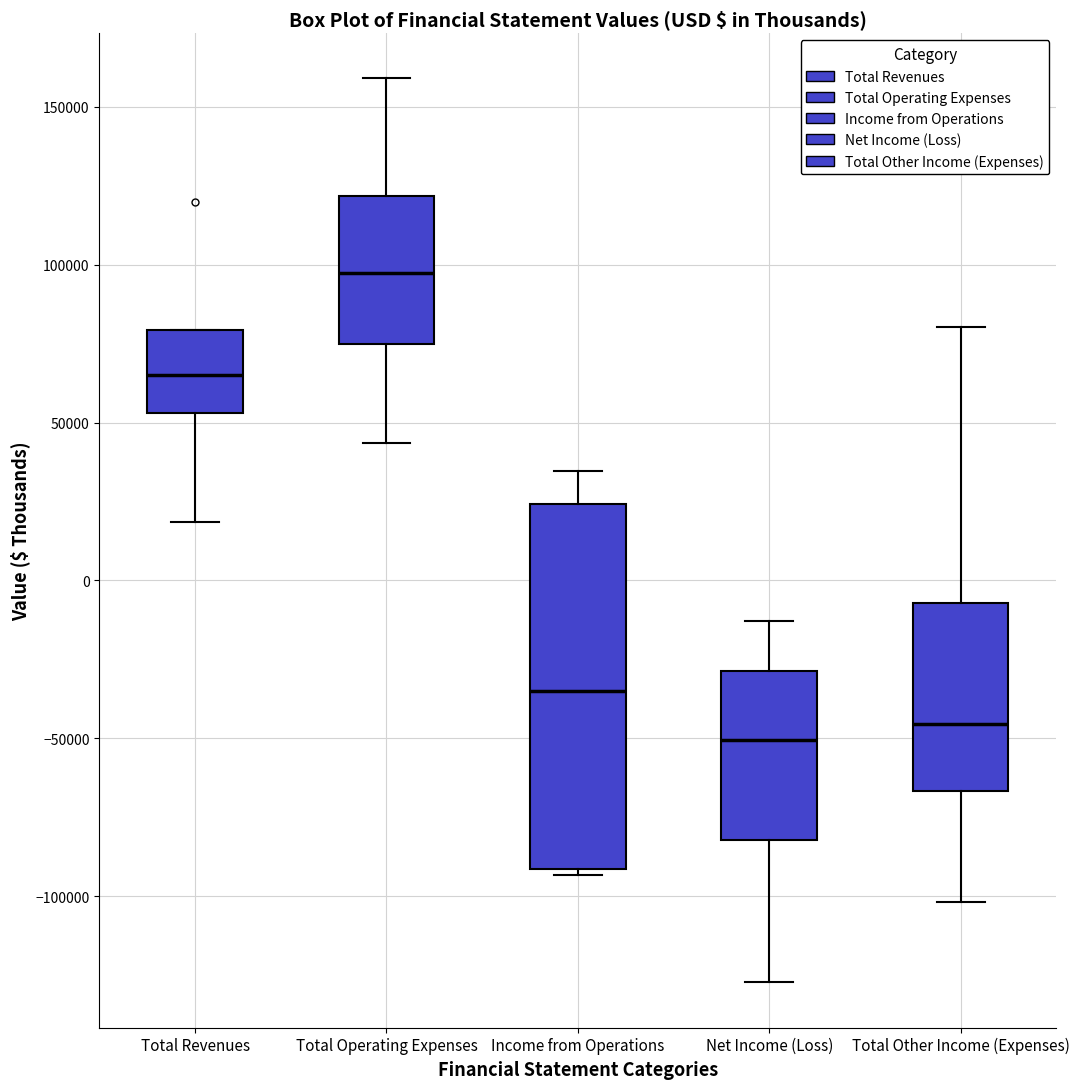

Reading left to right, read every box against the y-axis: the position of its median line, the range the box covers, and the ends of its whiskers. The values are not printed on the chart, so give them approximately, as read against the axis.

Total Revenues: median 65000, box 55000 to 80000, whiskers 20000 to 80000
Total Operating Expenses: median 95000, box 75000 to 120000, whiskers 45000 to 160000
Income from Operations: median -35000, box -90000 to 25000, whiskers -95000 to 35000
Net Income (Loss): median -50000, box -80000 to -30000, whiskers -125000 to -15000
Total Other Income (Expenses): median -45000, box -65000 to -5000, whiskers -100000 to 80000